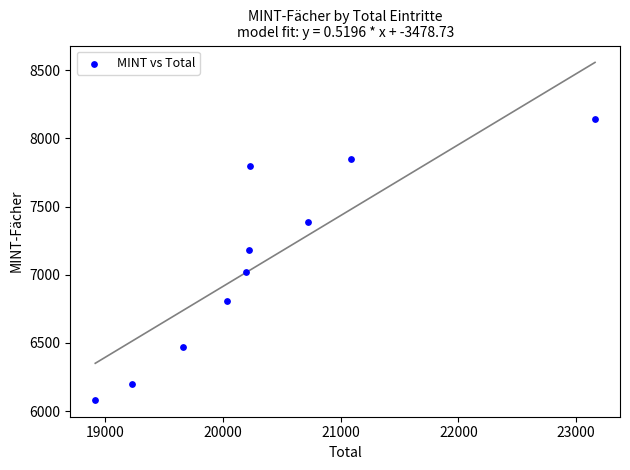

What is the range of X values (max minus min)?

4244